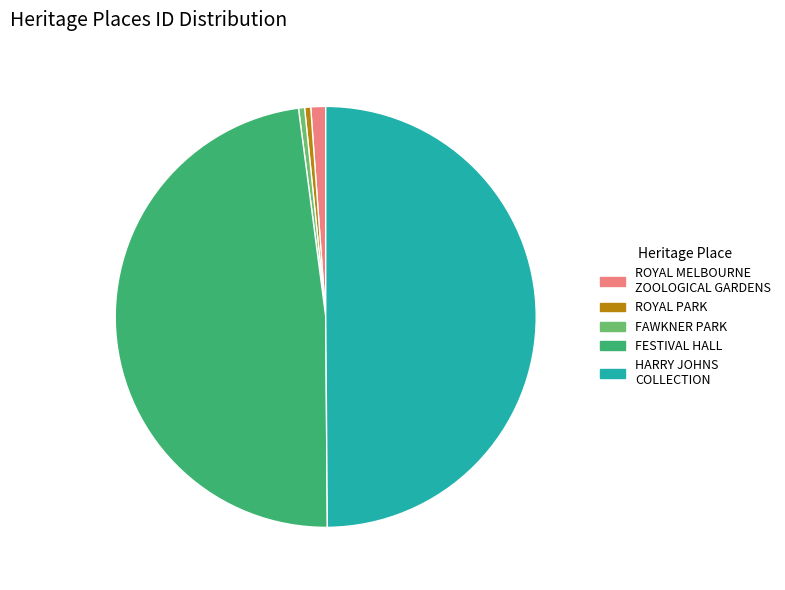

Is it true that FESTIVAL HALL is 48% of the pie?

True